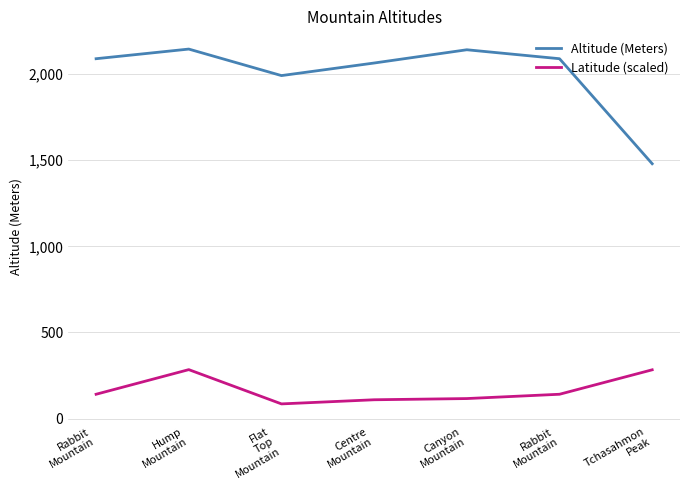

Is this an area chart (filled region under the line)?

No